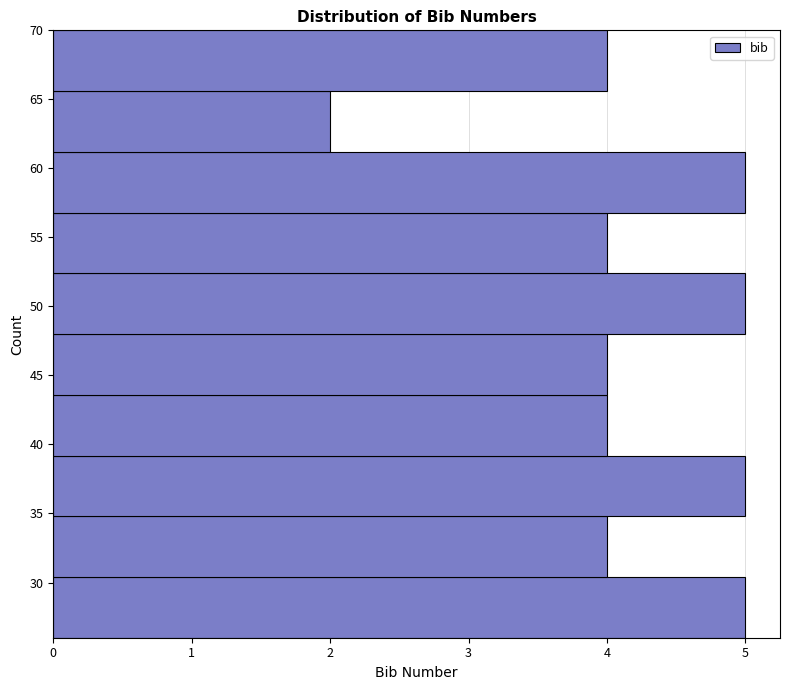

Reading bottom to top, transcribe this chart: for each bar, give the range it covers on the y-axis and its length. Neither the bar edges nor the lengths are printed on the chart, so give them approximately, as read against the axes.

26.0 to 30.4: 5
30.4 to 34.8: 4
34.8 to 39.2: 5
39.2 to 43.6: 4
43.6 to 48.0: 4
48.0 to 52.4: 5
52.4 to 56.8: 4
56.8 to 61.2: 5
61.2 to 65.6: 2
65.6 to 70.0: 4